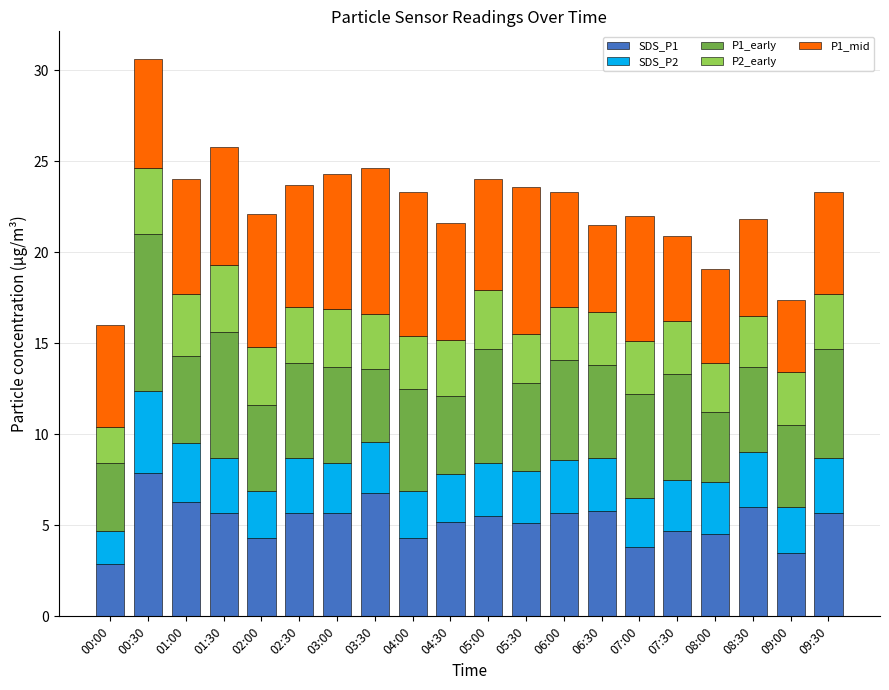

What is the sum of the SDS_P1 values at 04:30 and 08:00?

9.7